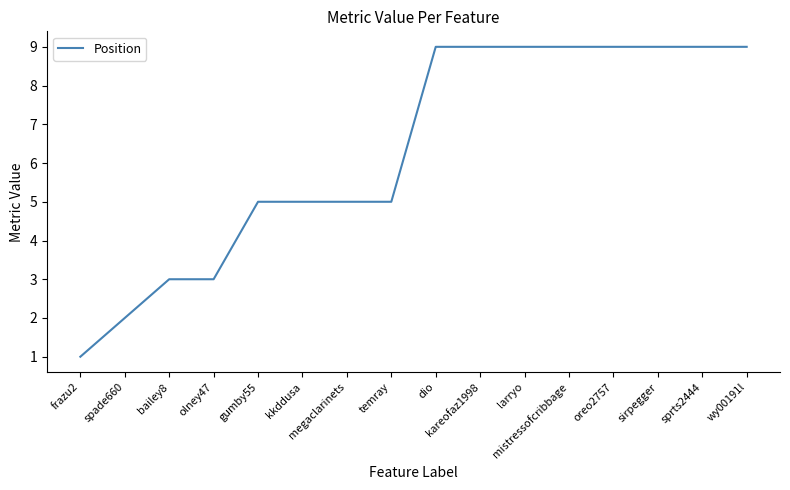

Which category has the lowest value across all series?

frazu2